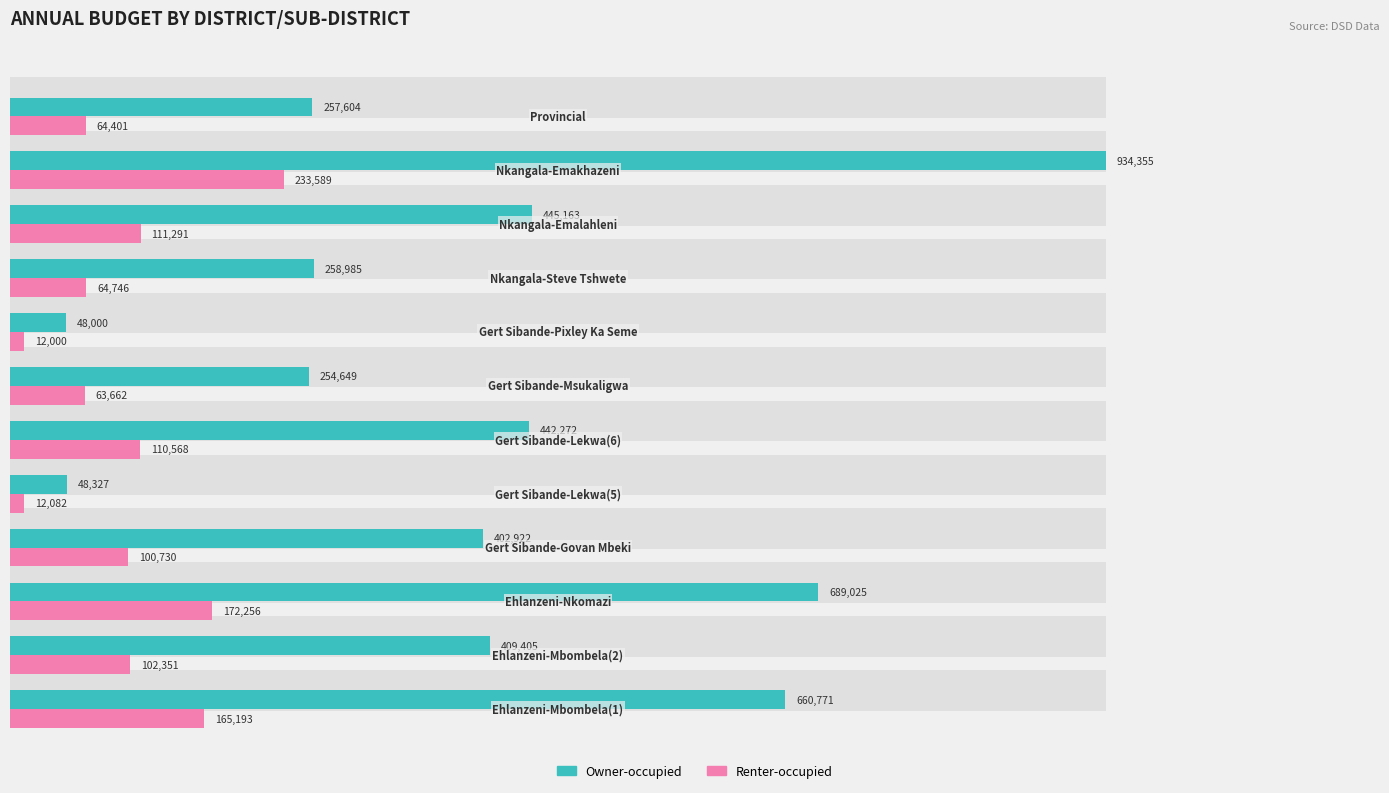

What are all the series names shown in the legend?

Owner-occupied, Renter-occupied